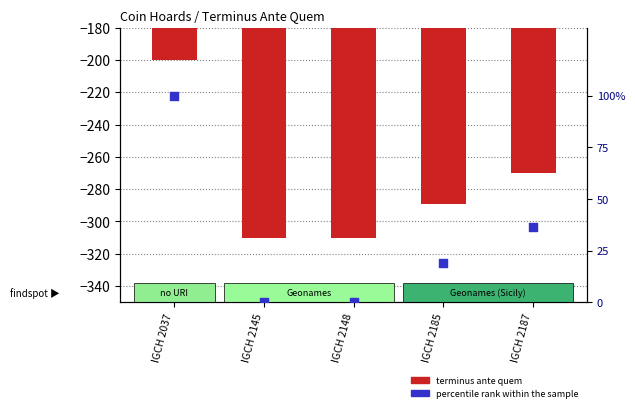

Which series has the largest Y range (max minus min)?

terminus ante quem